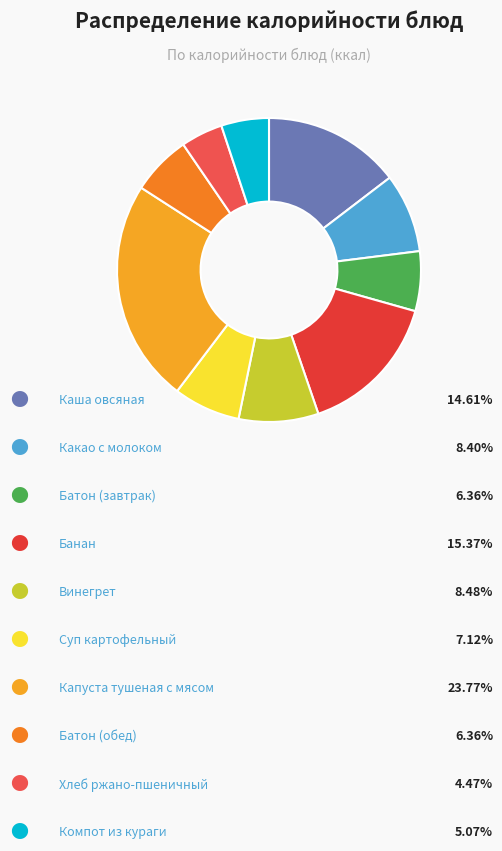

Which slice is the largest?

Капуста тушеная с мясом